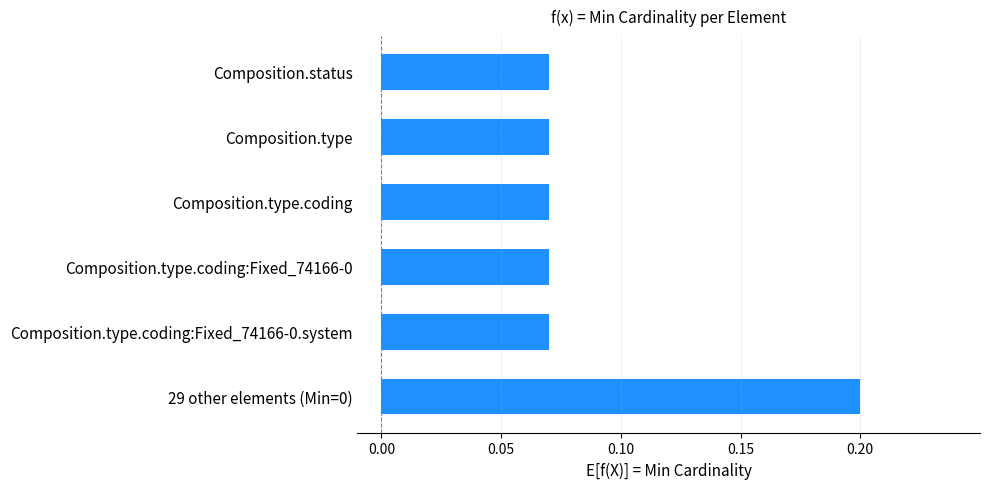

What is the label of the 5th bar from the bottom?

Composition.type